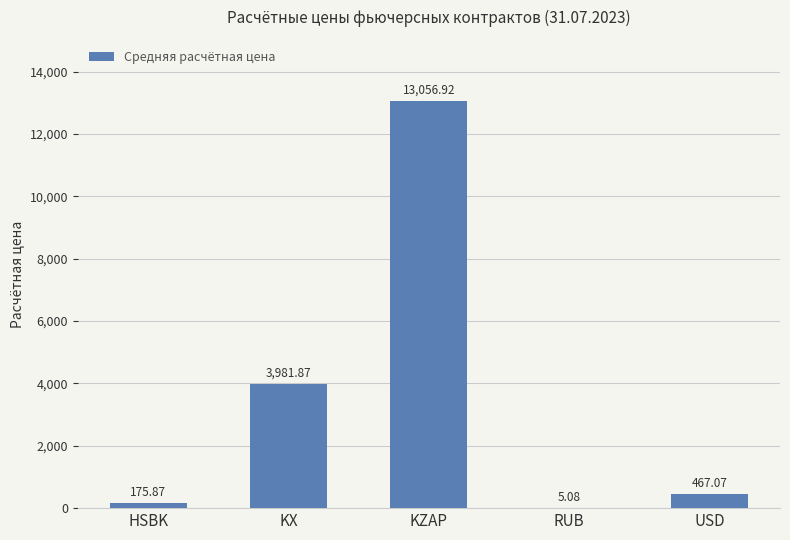

Between HSBK and USD, which is larger?

USD